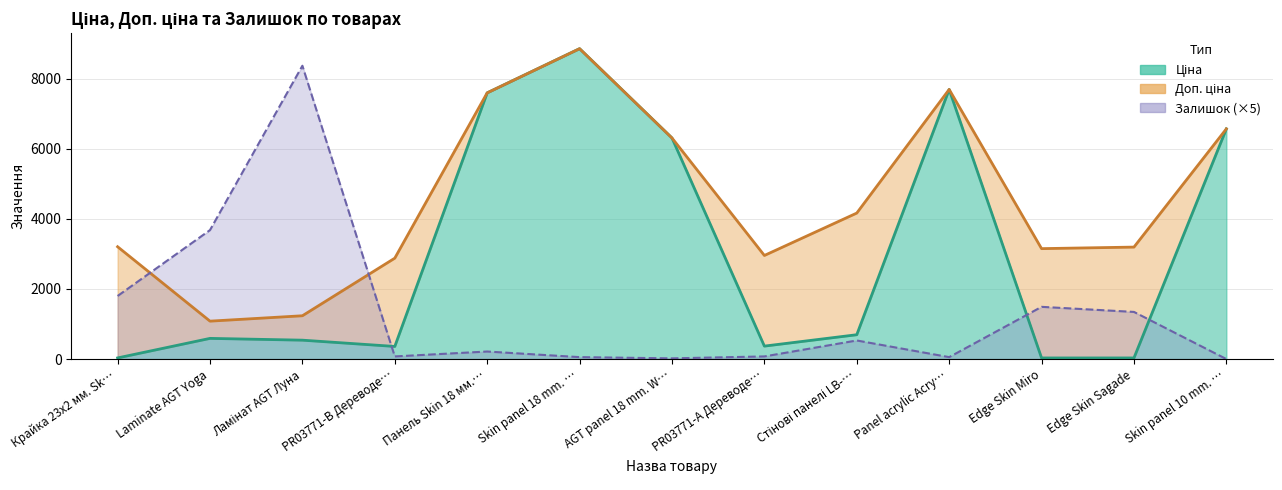

In Залишок, how many points are lower than both neighbors (excluding endpoints)?

3